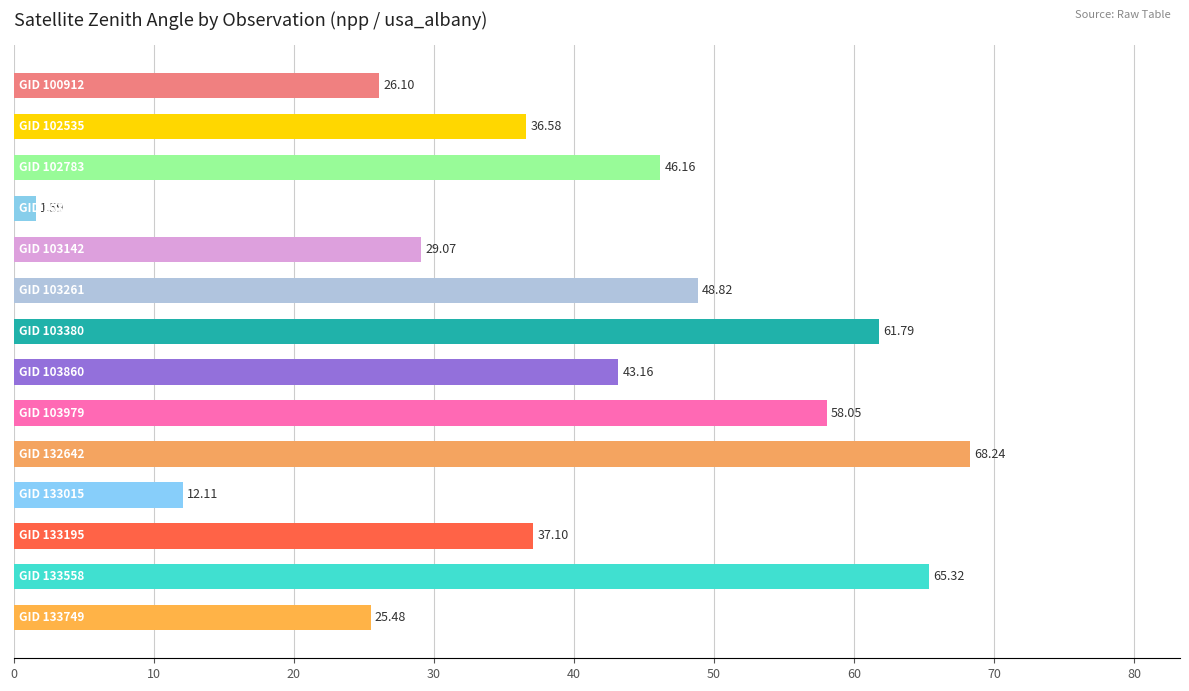

What is the average value?

40.0